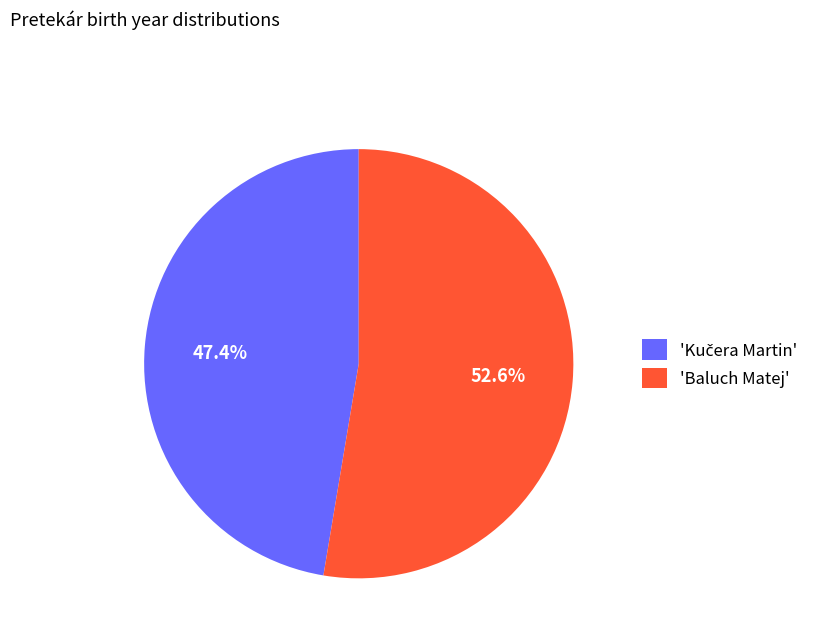

Which category accounts for the majority?

'Baluch Matej'